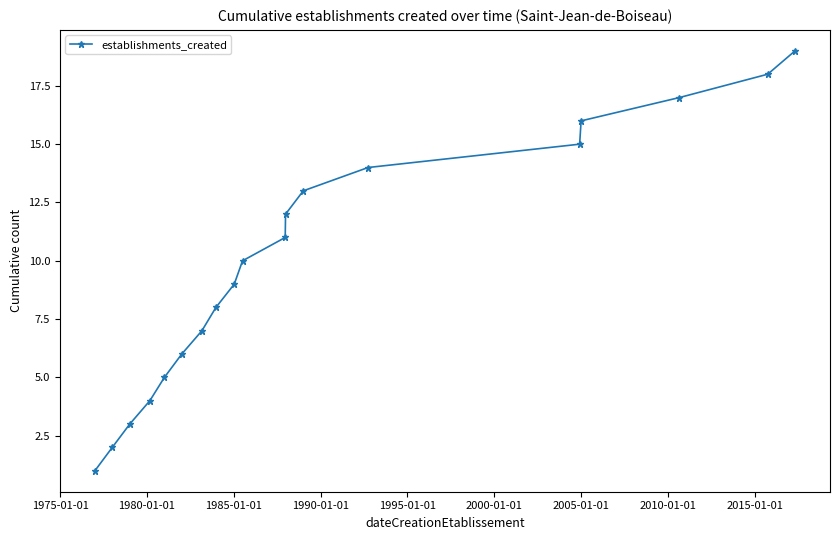

What is the minimum value shown in the chart?

1